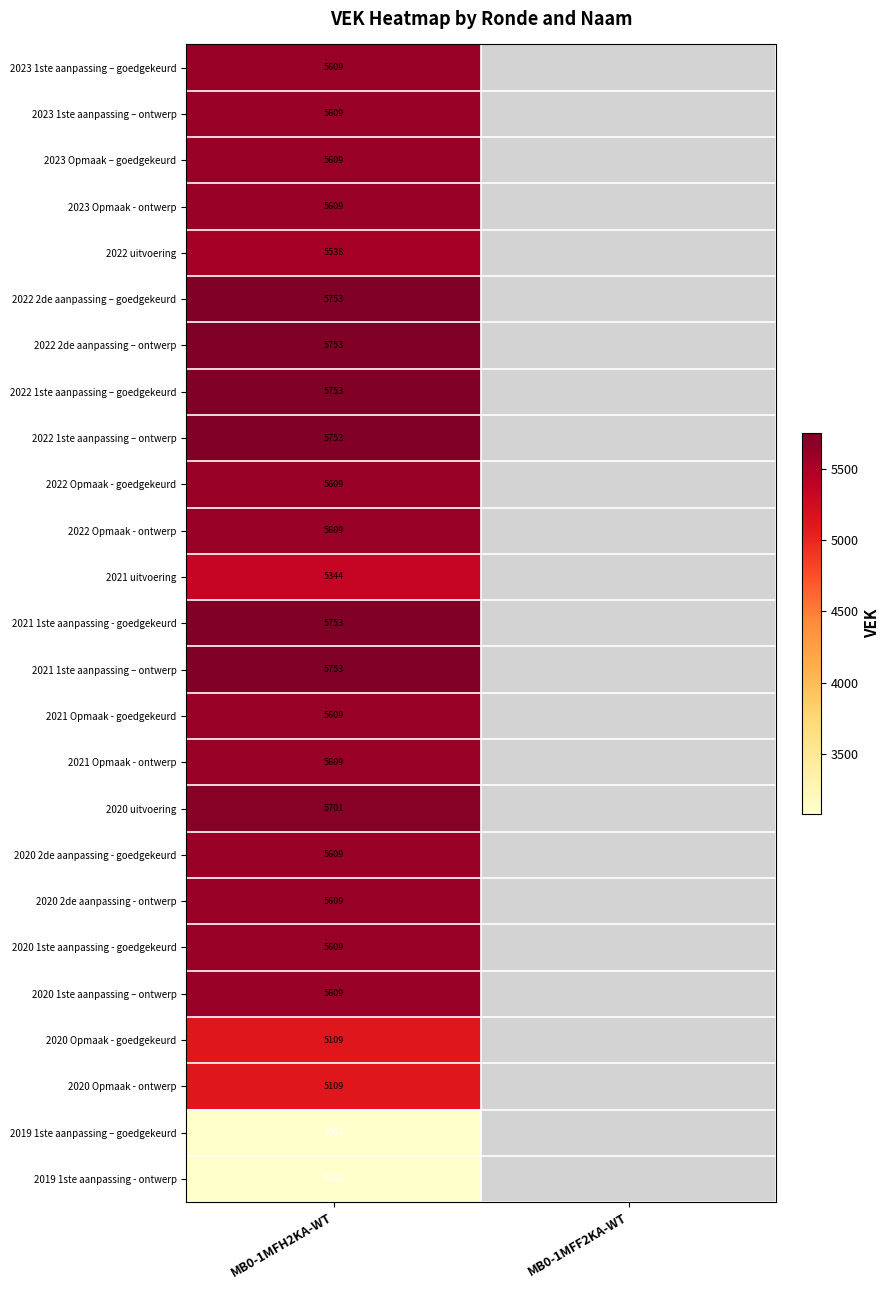

At which category is the sum across all series the highest?

MB0-1MFH2KA-WT